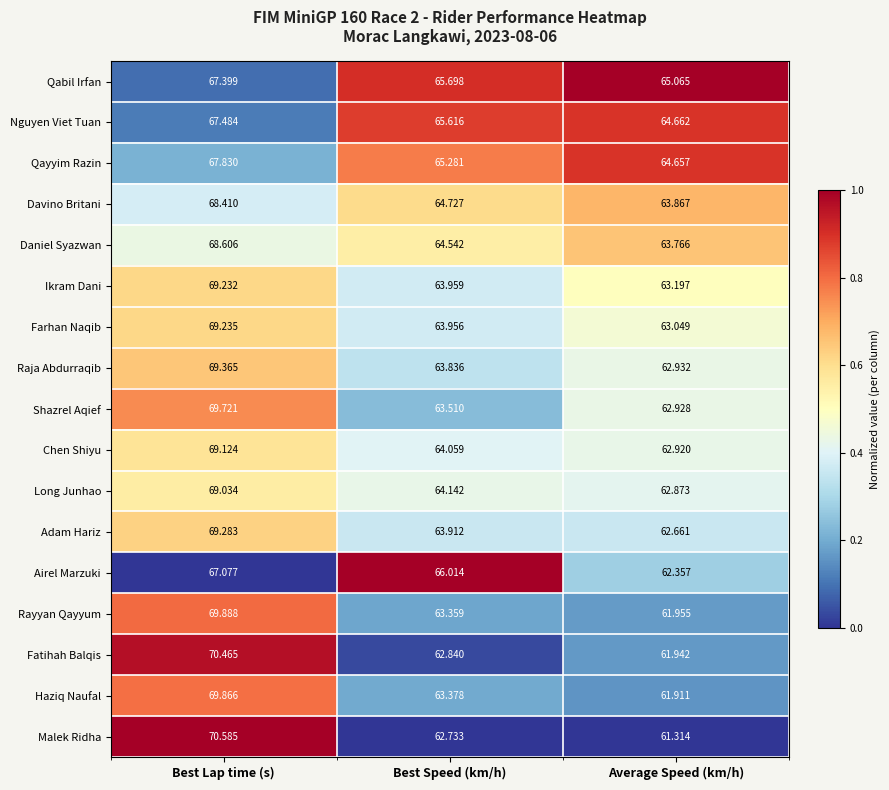

Which series has the widest spread of values?

Malek Ridha